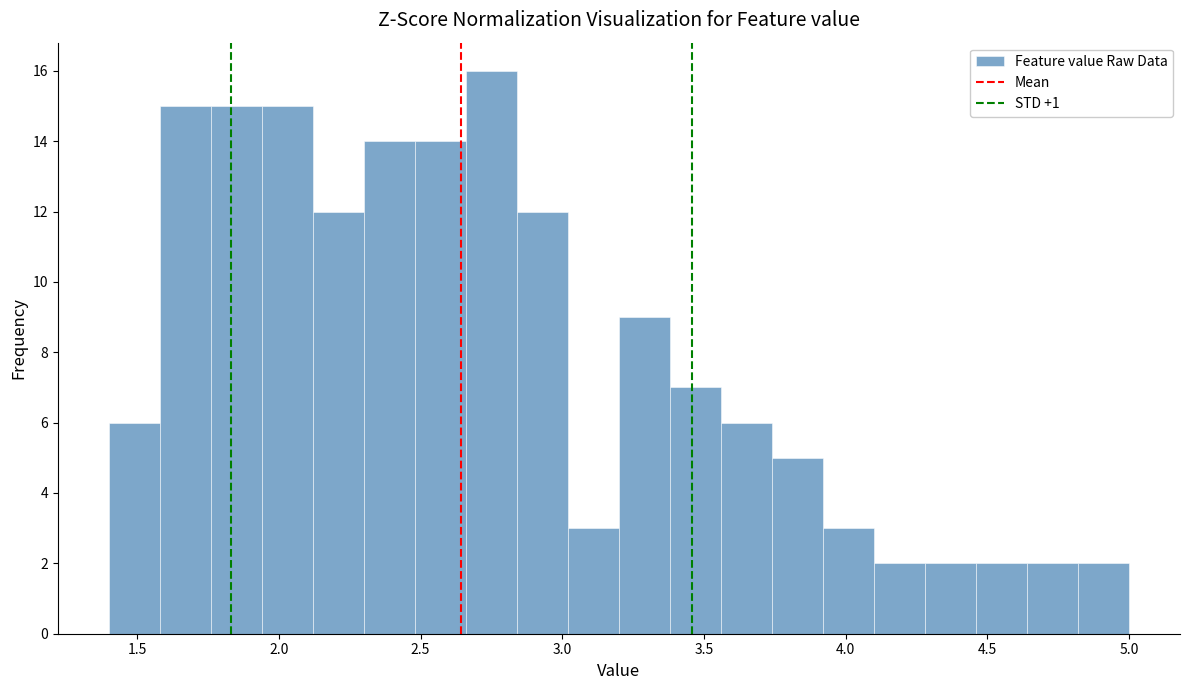

Around what value on the x-axis is the tallest bar? Give the approximate position of its centre, as read against the axis.

2.75